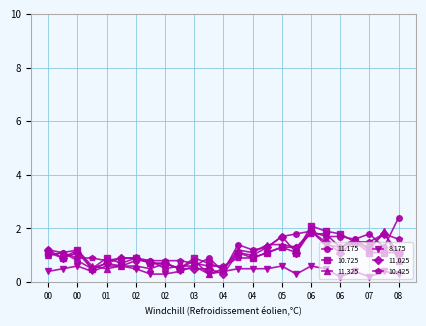

What are all the series names shown in the legend?

11.175, 10.725, 11.325, 8.175, 11.025, 10.425